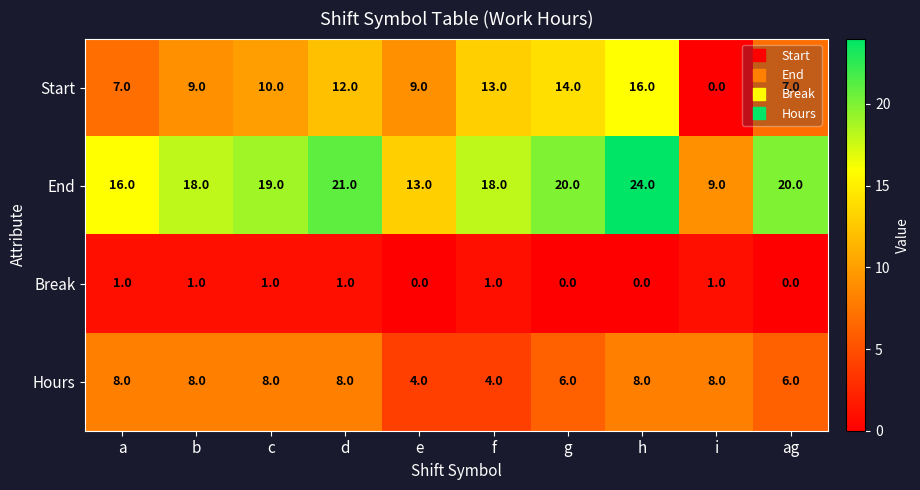

What is the average value of the End series?

18